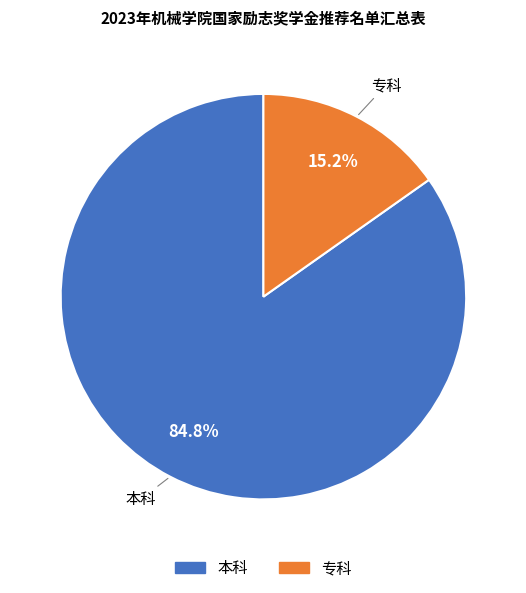

How many segments does this pie chart have?

2